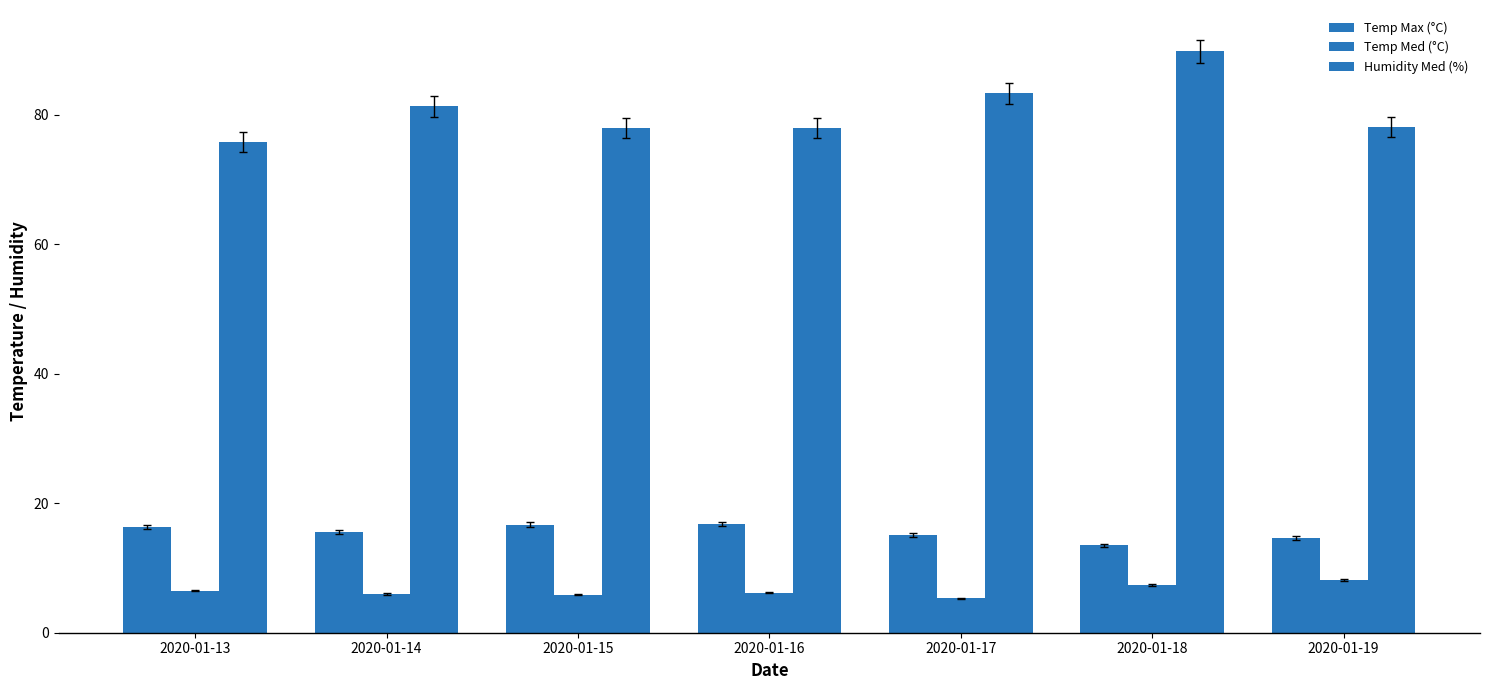

How many categories are shown in the chart?

7